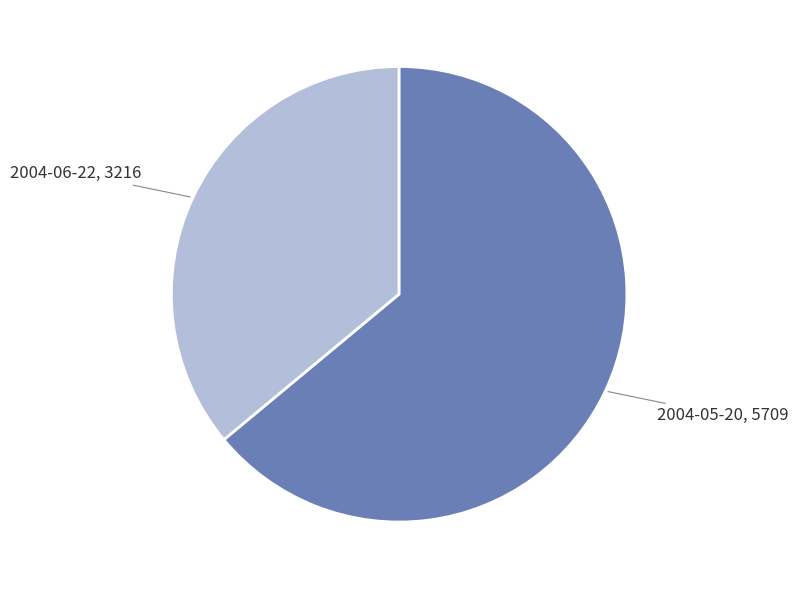

Is there any slice that represents more than half of the pie?

Yes